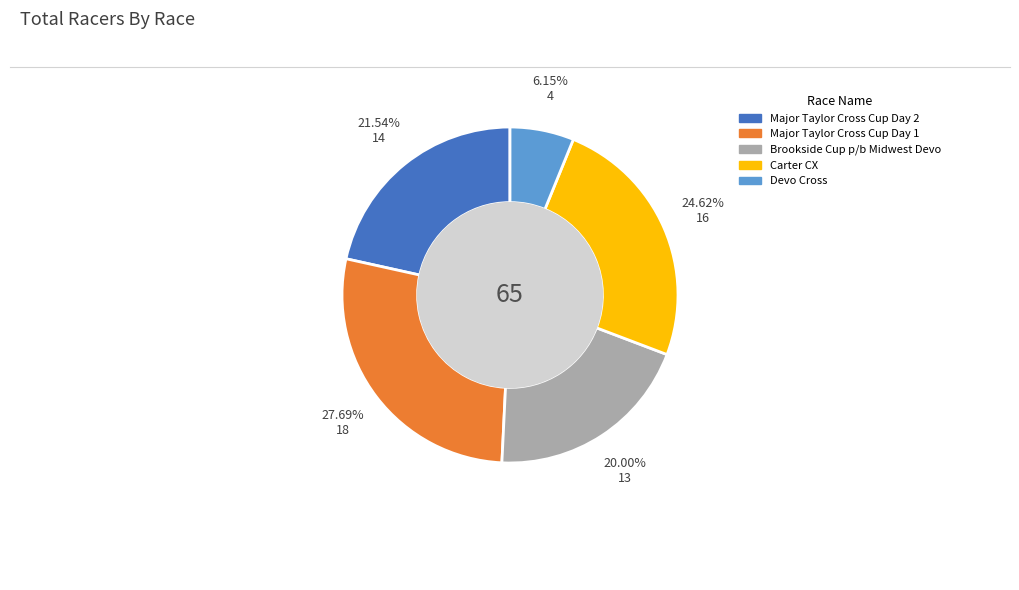

To the nearest percent, what is the combined percentage of Major Taylor Cross Cup Day 1 and Devo Cross?

34%